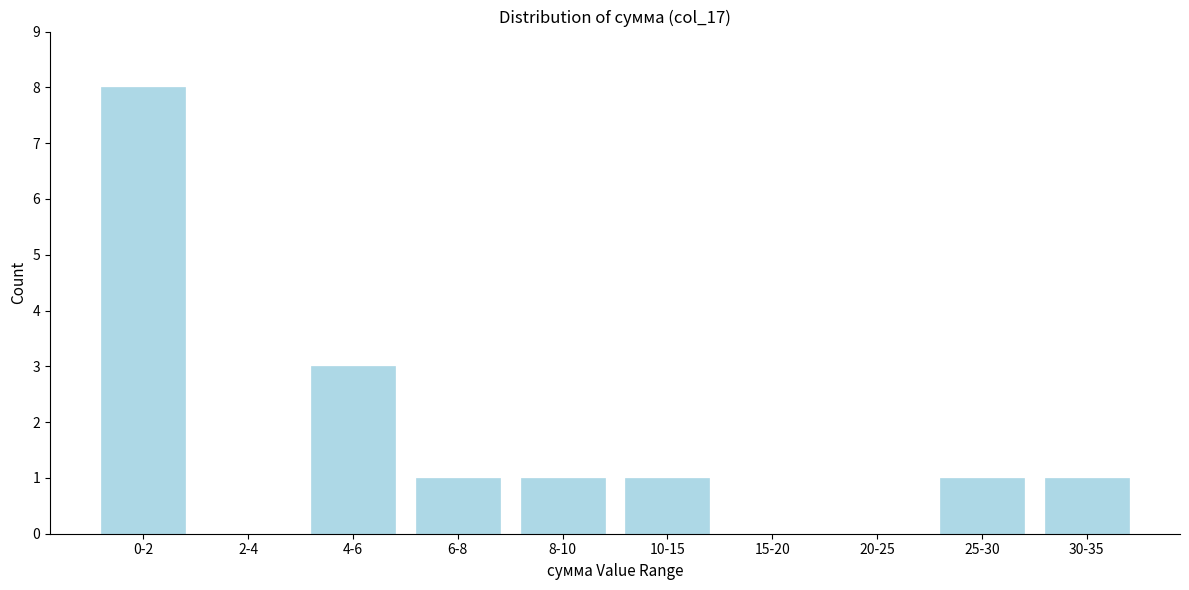

Which has a higher value, 8-10 or 0-2?

0-2